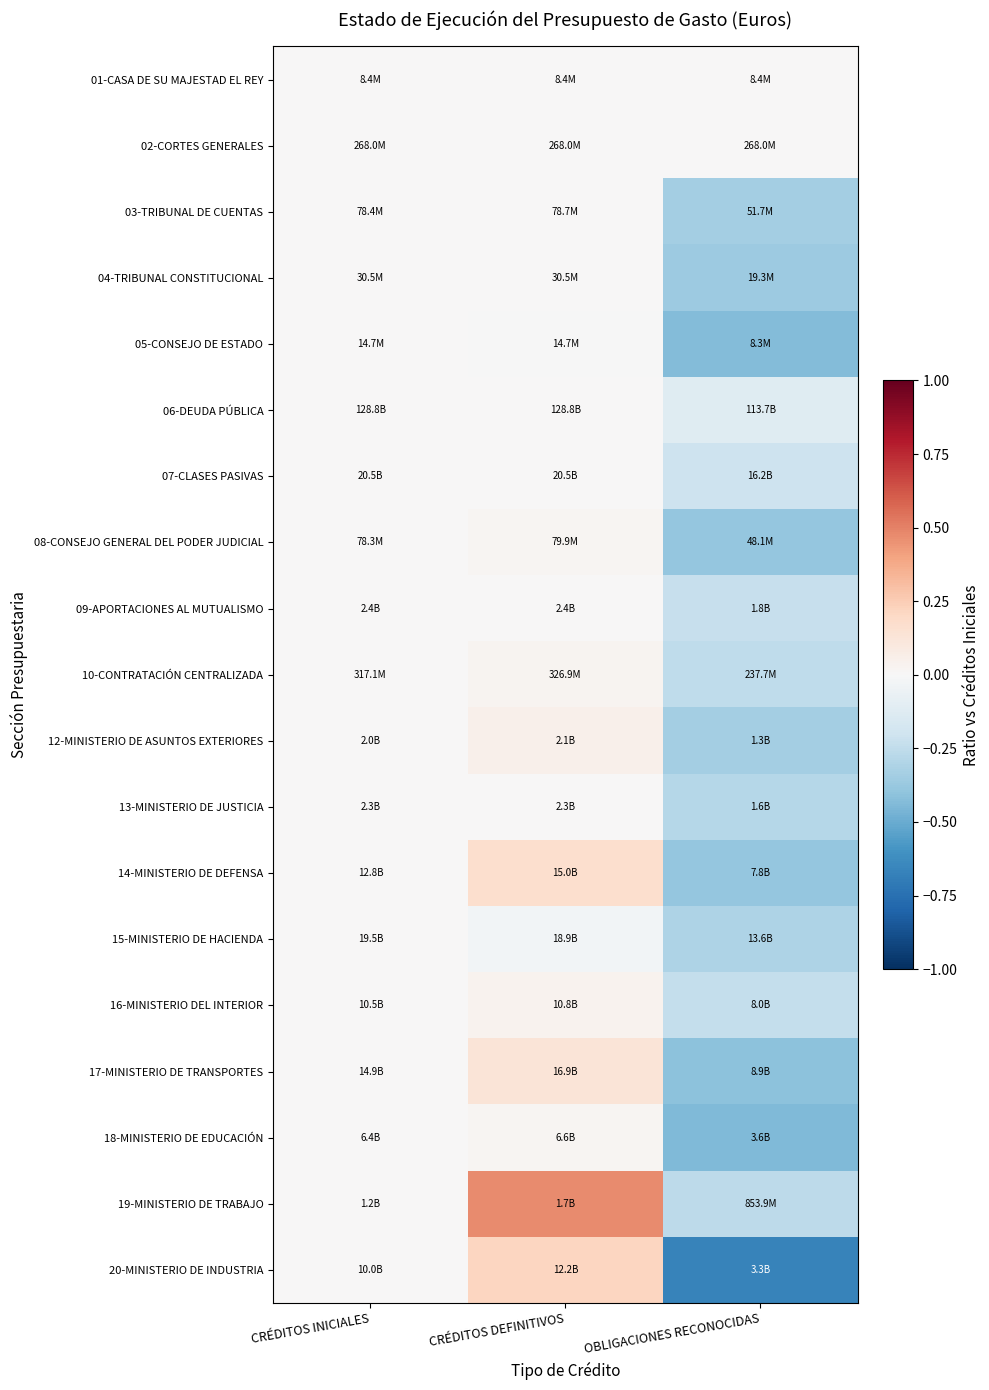

List the series in order of their peak value, lowest first.

01-CASA DE SU MAJESTAD EL REY, 02-CORTES GENERALES, 04-TRIBUNAL CONSTITUCIONAL, 05-CONSEJO DE ESTADO, 06-DEUDA PÚBLICA, 07-CLASES PASIVAS, 09-APORTACIONES AL MUTUALISMO, 15-MINISTERIO DE HACIENDA, 03-TRIBUNAL DE CUENTAS, 13-MINISTERIO DE JUSTICIA, 08-CONSEJO GENERAL DEL PODER JUDICIAL, 18-MINISTERIO DE EDUCACIÓN, 10-CONTRATACIÓN CENTRALIZADA, 16-MINISTERIO DEL INTERIOR, 12-MINISTERIO DE ASUNTOS EXTERIORES, 17-MINISTERIO DE TRANSPORTES, 14-MINISTERIO DE DEFENSA, 20-MINISTERIO DE INDUSTRIA, 19-MINISTERIO DE TRABAJO